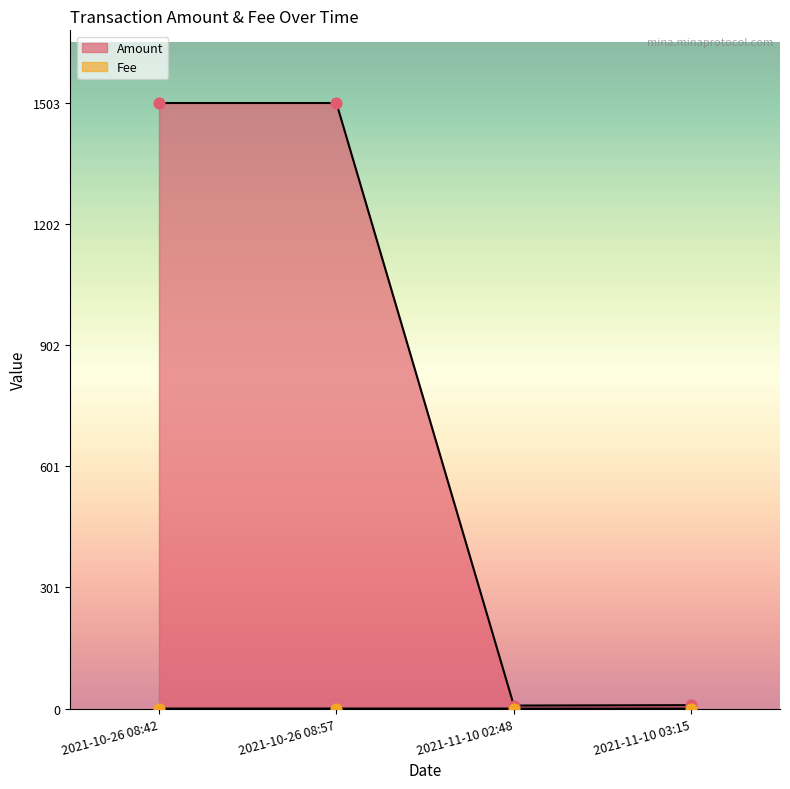

Which series reaches the minimum Y coordinate?

Fee